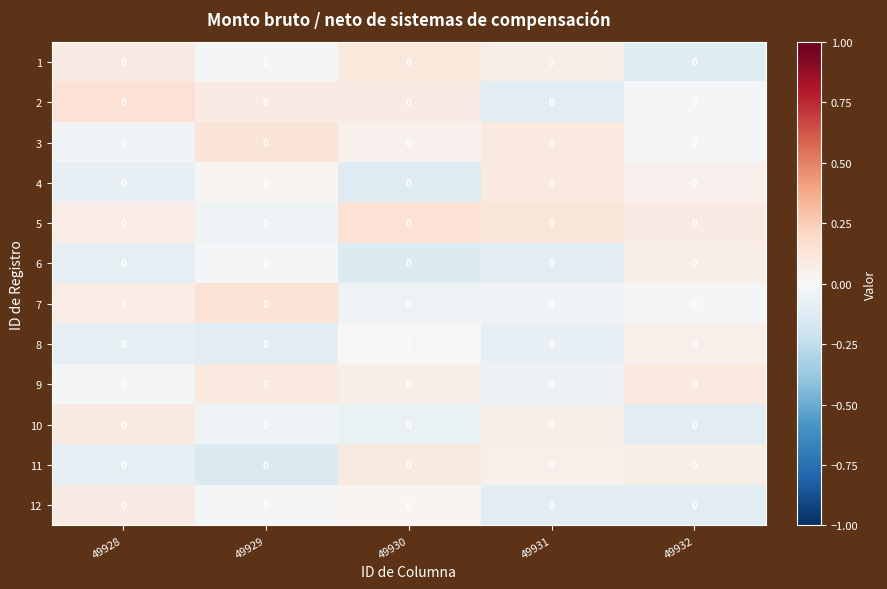

What is the difference between the 11 values at 49932 and 49928?

0.2